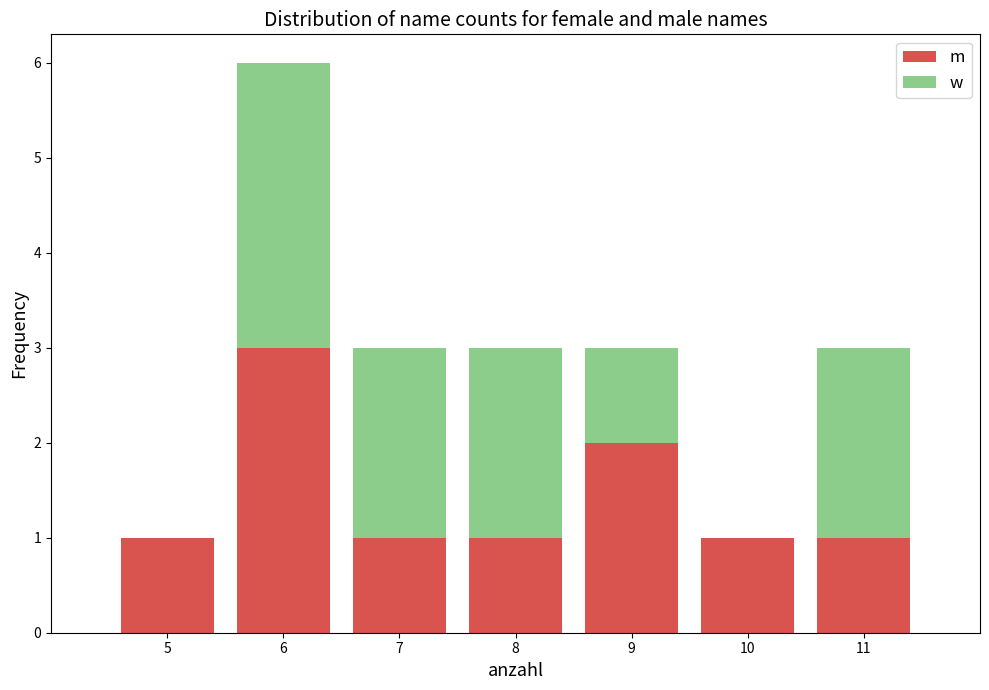

Reading left to right, transcribe this chart: for each stacked bar, give the range it covers on the x-axis and its total height. The values are not printed on the chart, so give them approximately, as read against the axis.

4.5 to 5.5: 1
5.5 to 6.5: 6
6.5 to 7.5: 3
7.5 to 8.5: 3
8.5 to 9.5: 3
9.5 to 10.5: 1
10.5 to 11.5: 3